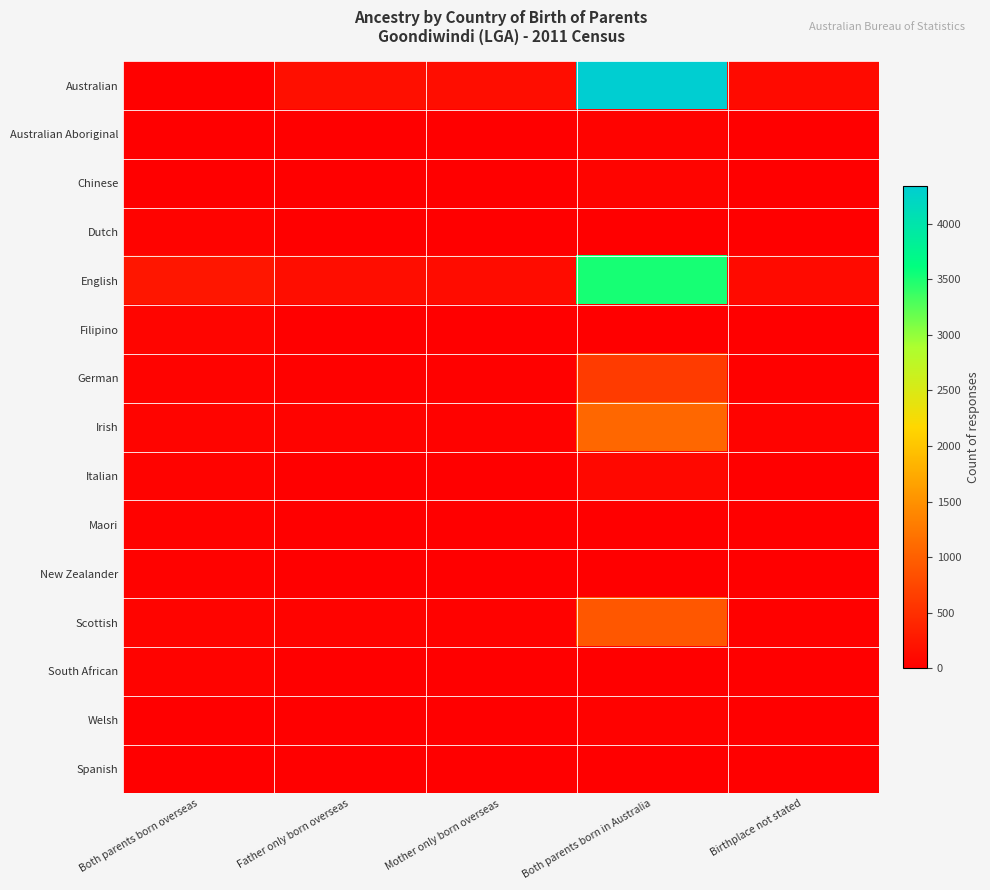

How many series are shown in this chart?

15